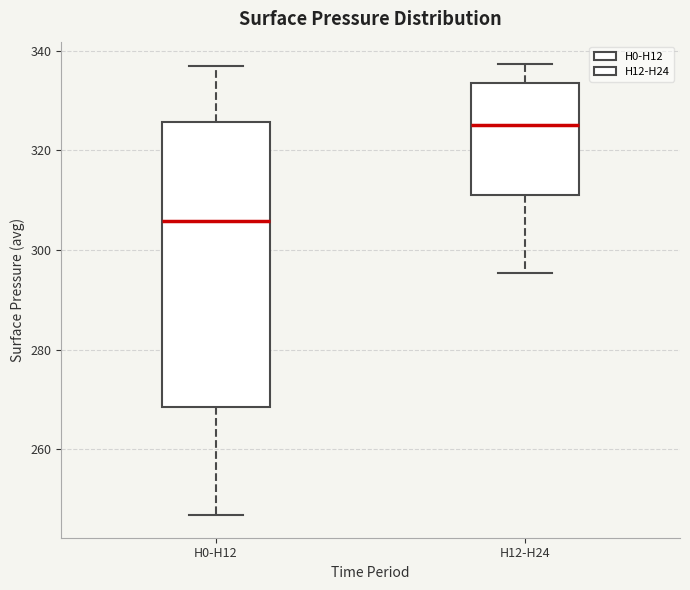

Which box is the tallest, from its lower edge to its upper edge?

H0-H12